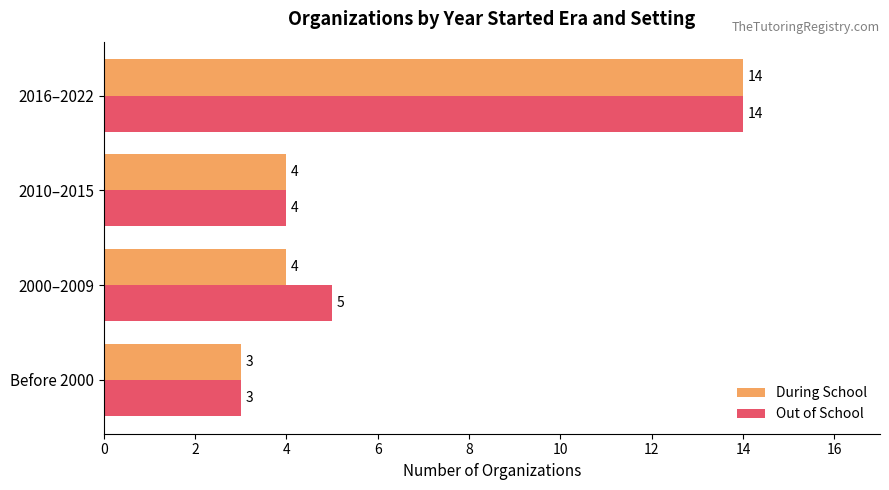

List the series in order of their overall mean, highest first.

Out of School, During School